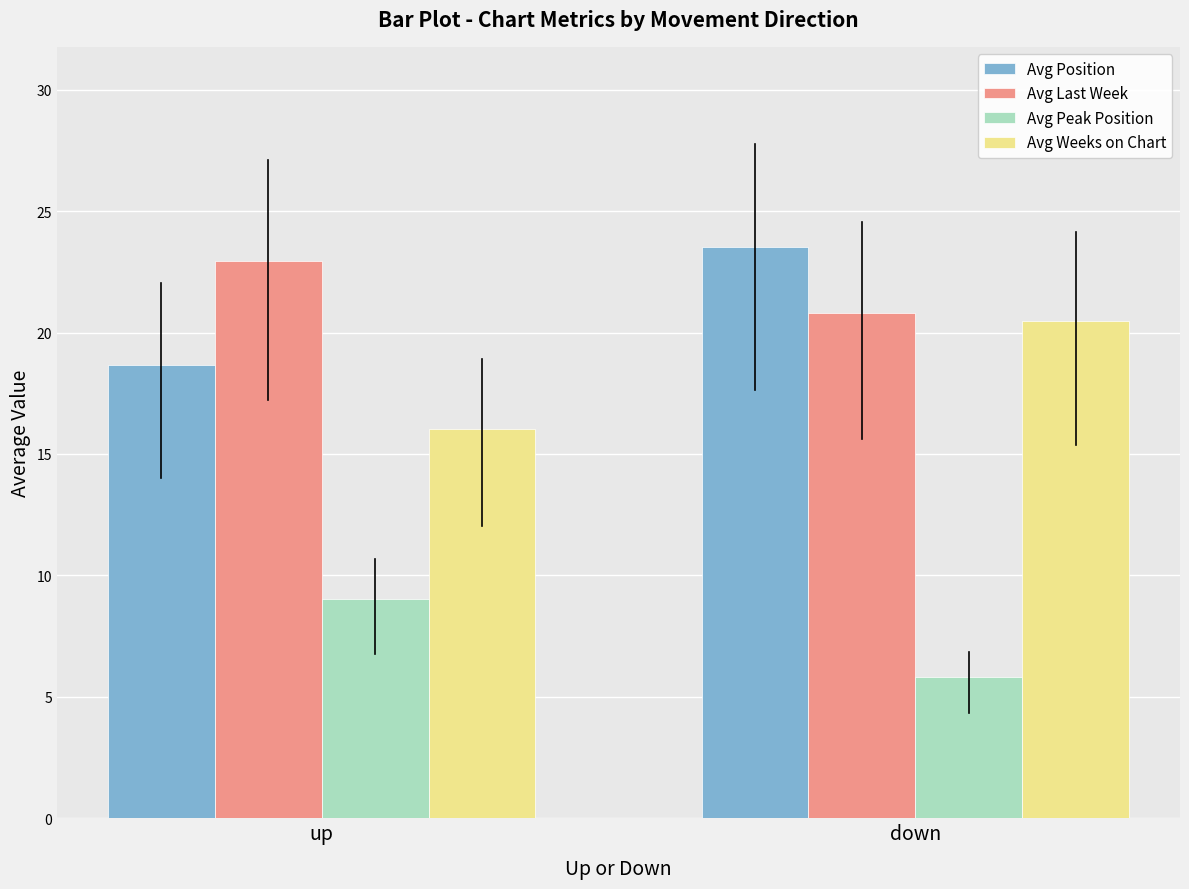

What are all the series names shown in the legend?

Avg Position, Avg Last Week, Avg Peak Position, Avg Weeks on Chart